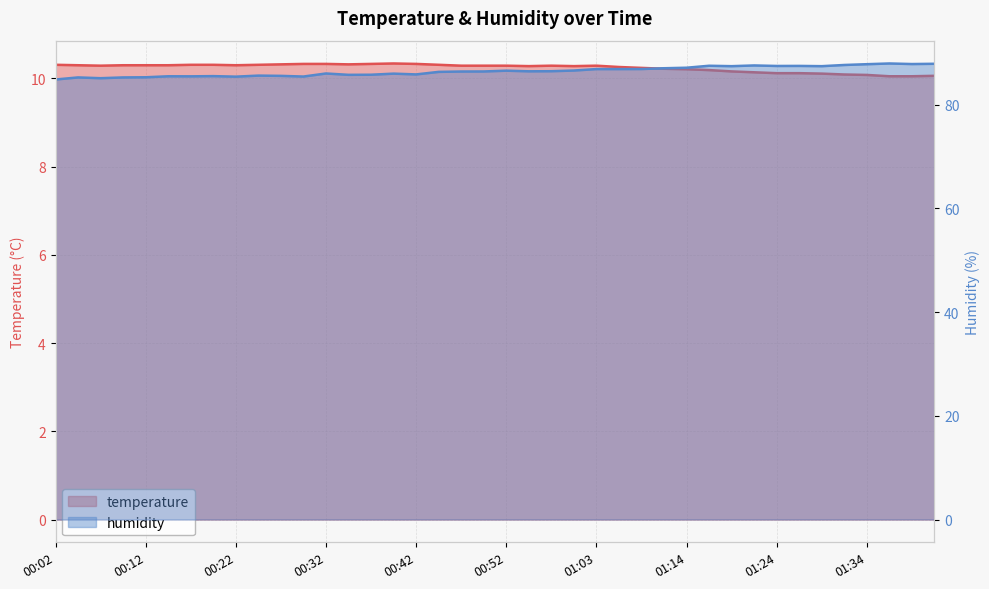

List the series in order of their peak value, lowest first.

temperature, humidity